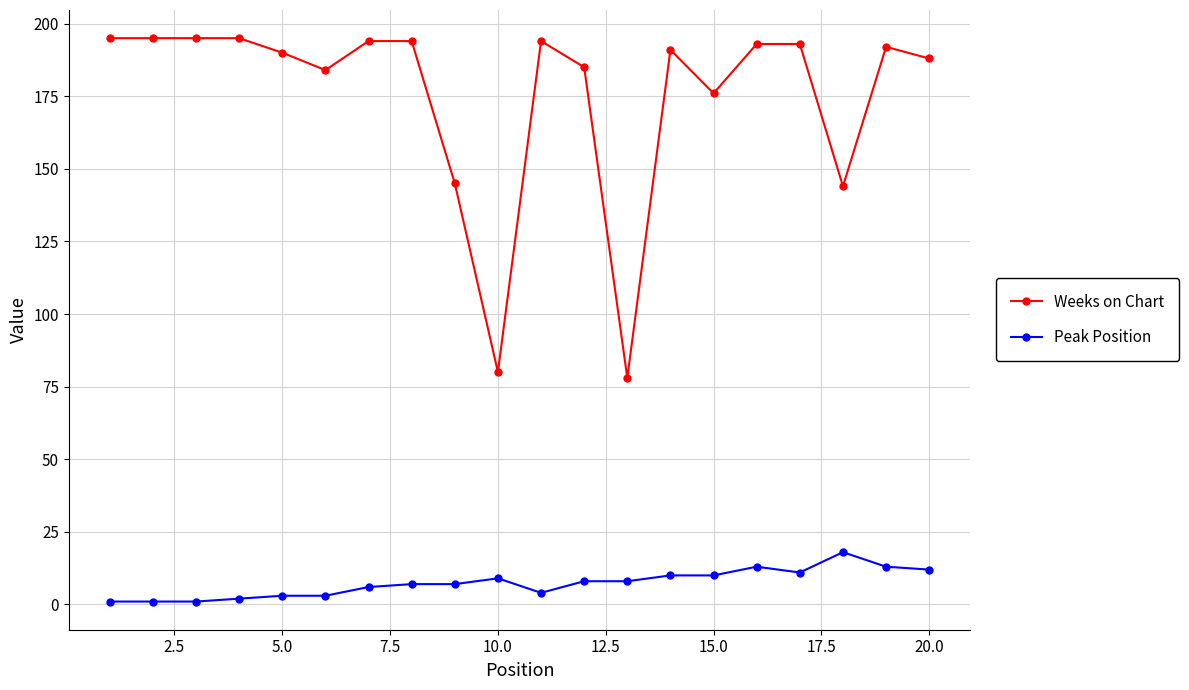

What is the value of the Peak Position point at the 17th from the left?

11